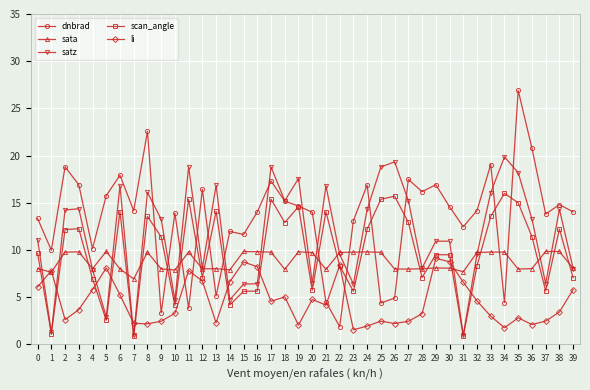

Where is the first local maximum for dnbrad?

2